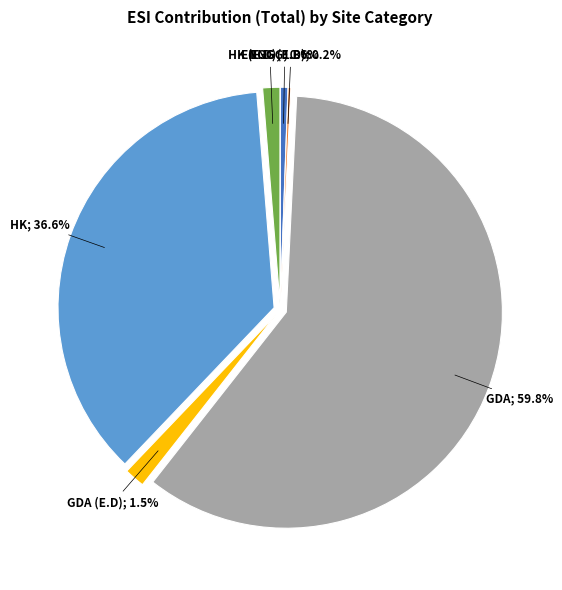

To the nearest percent, what is the difference between the largest and smallest slice percentages?

60%